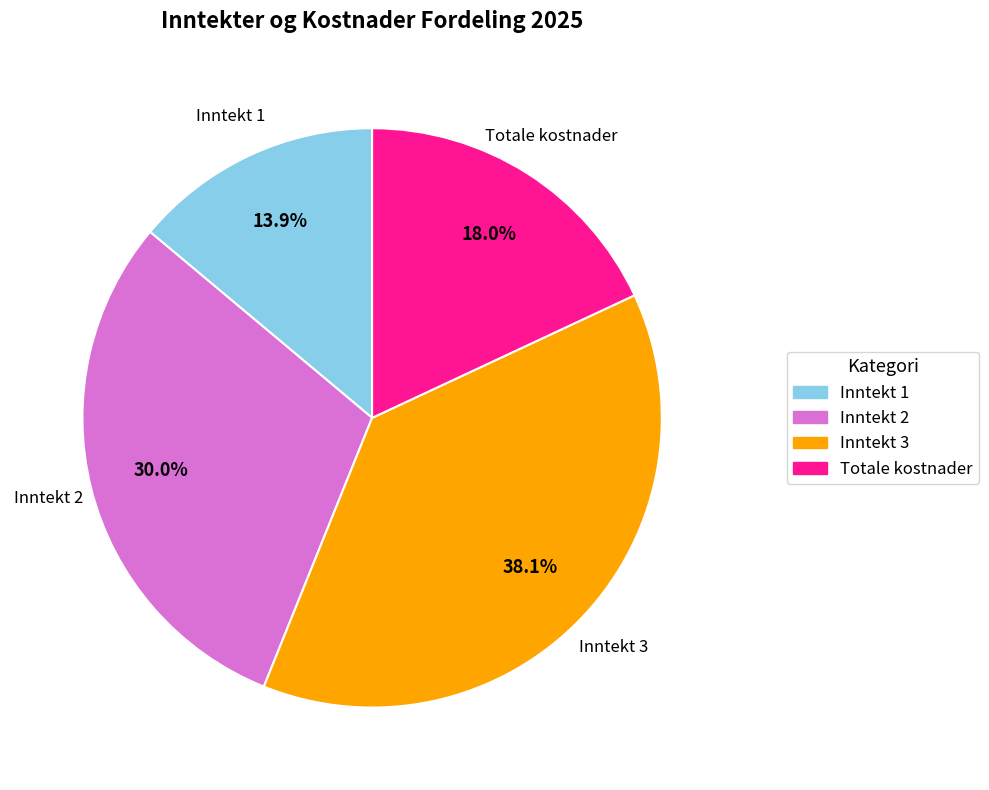

To the nearest percent, what is the combined percentage of Inntekt 1 and Inntekt 2?

44%